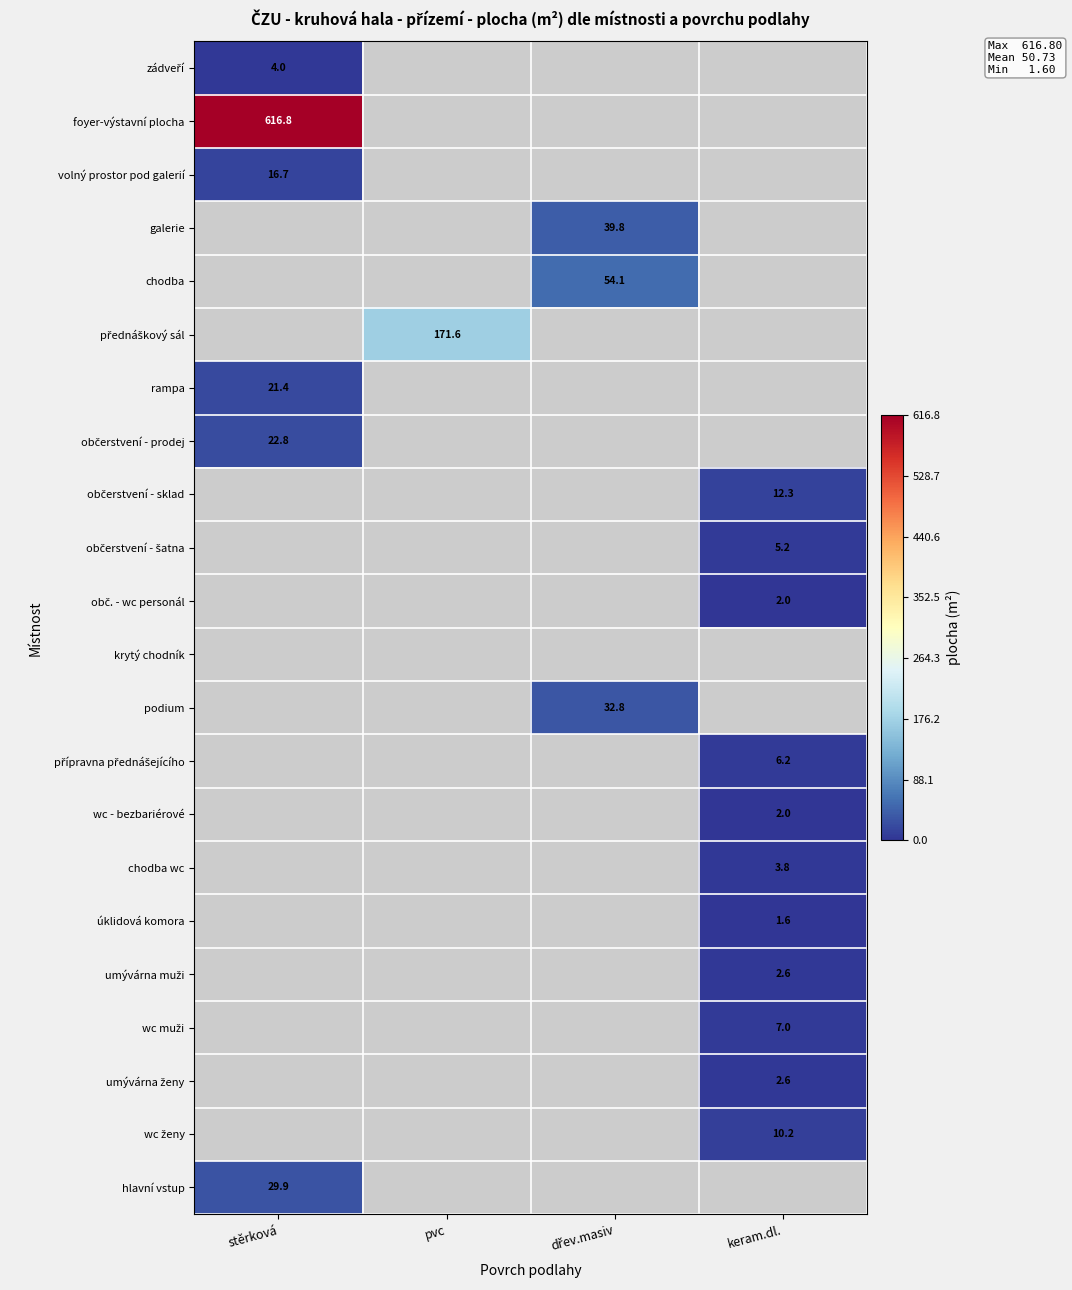

What is the smallest value displayed?

1.6